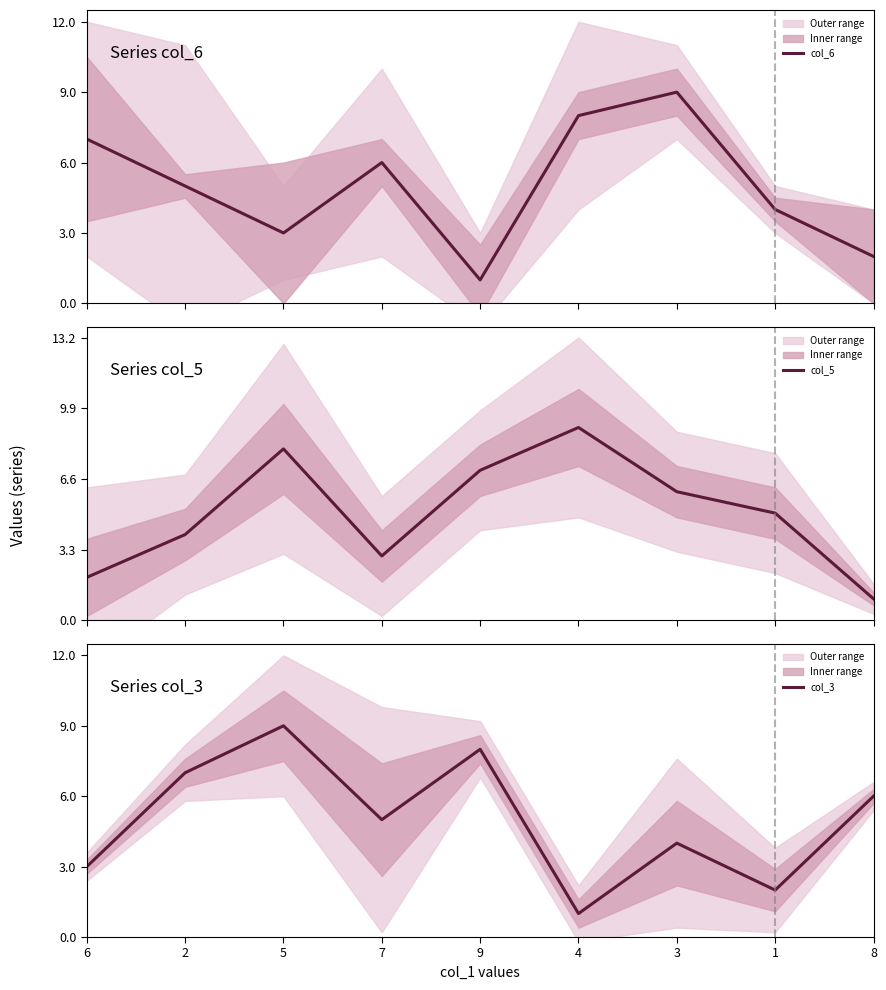

What is the difference between the maximum and minimum values in the col_5 series?

8